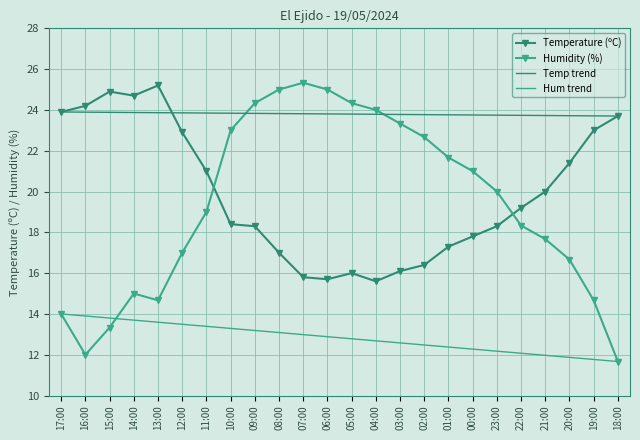

What is the difference between the maximum and minimum values in the Humidity (%) series?

13.7